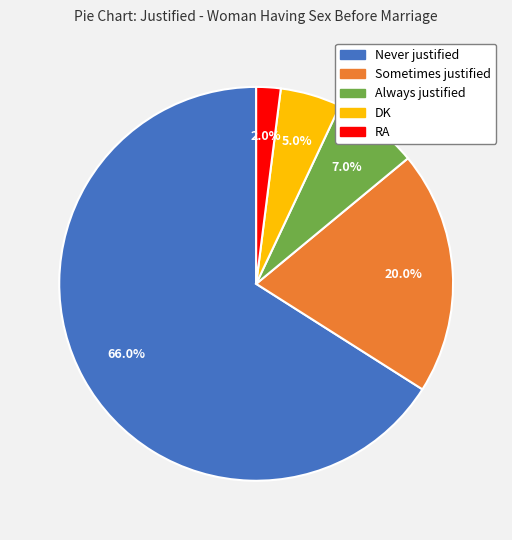

Approximately how many times larger is the value at RA compared to Always justified?

0.3